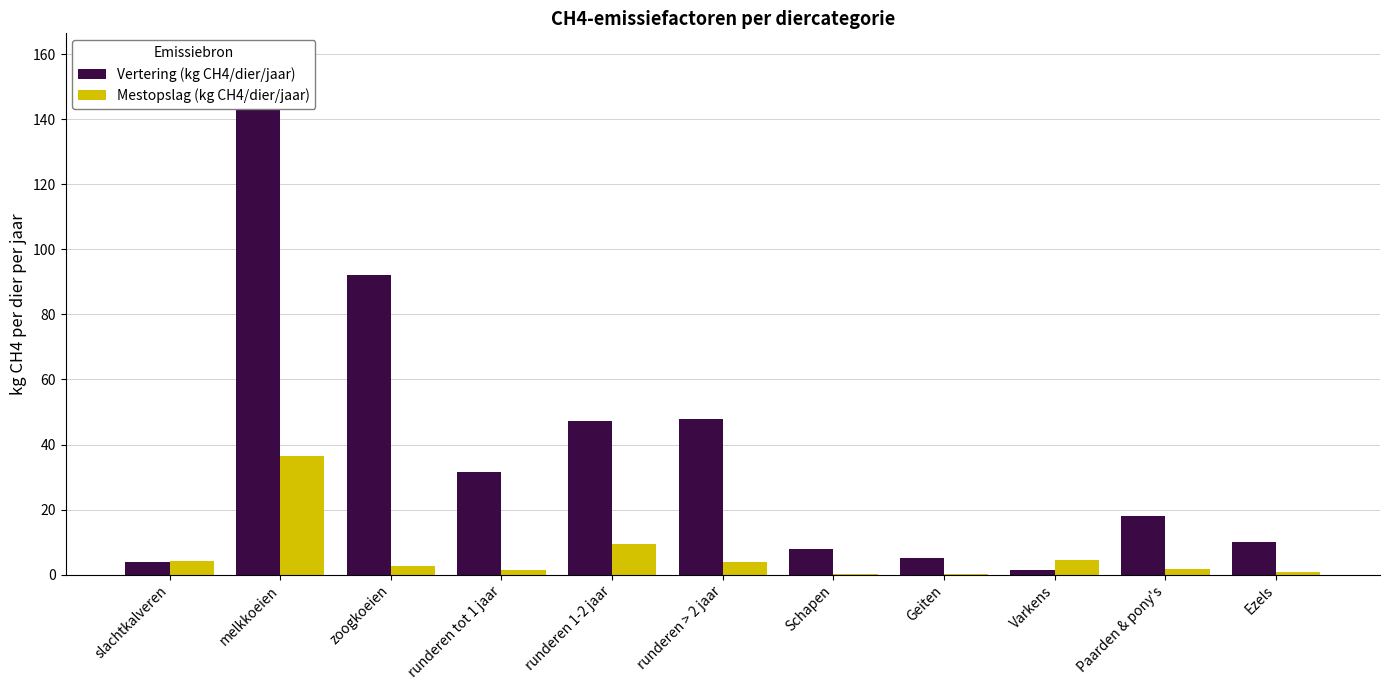

What is the difference between the Mestopslag (kg CH4/dier/jaar) values at Paarden & pony's and runderen tot 1 jaar?

0.2